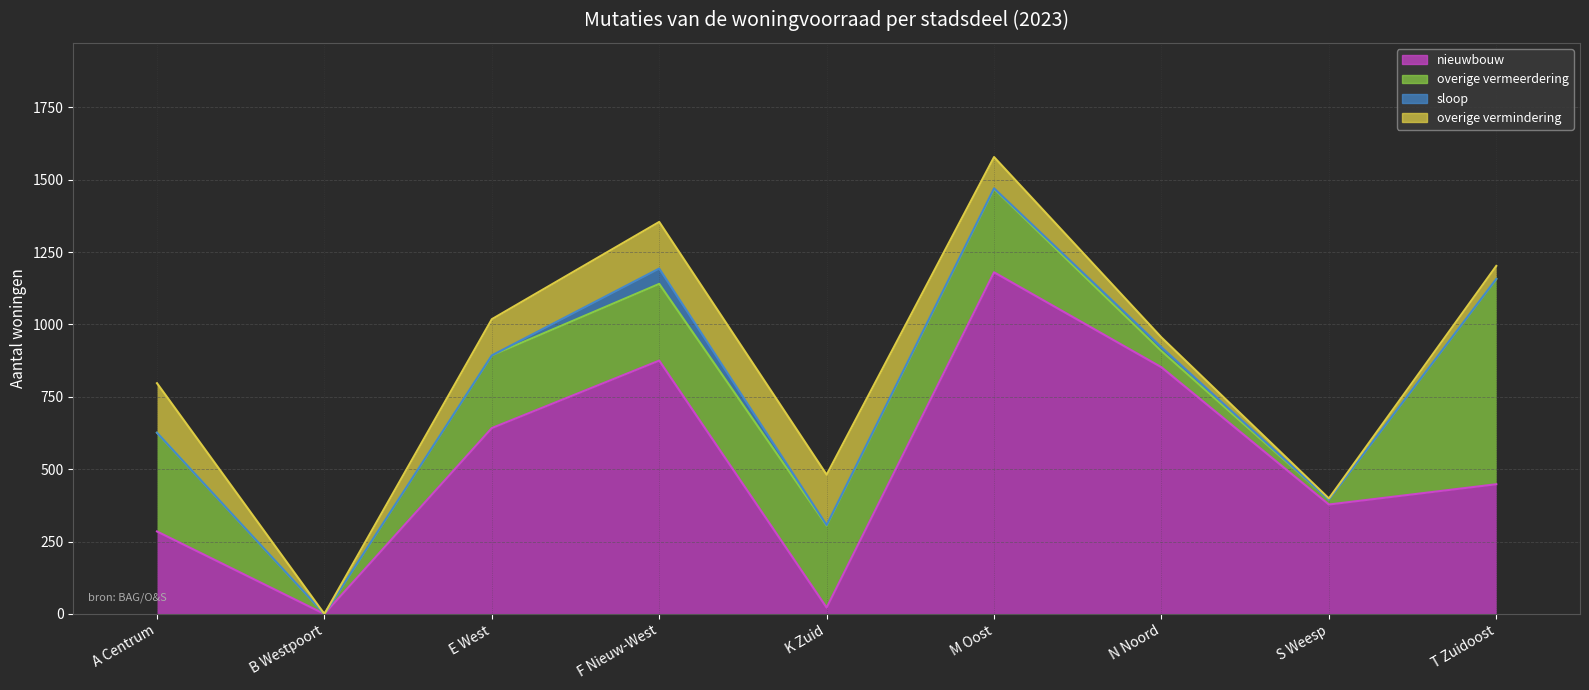

What are all the series names shown in the legend?

nieuwbouw, overige vermeerdering, sloop, overige vermindering